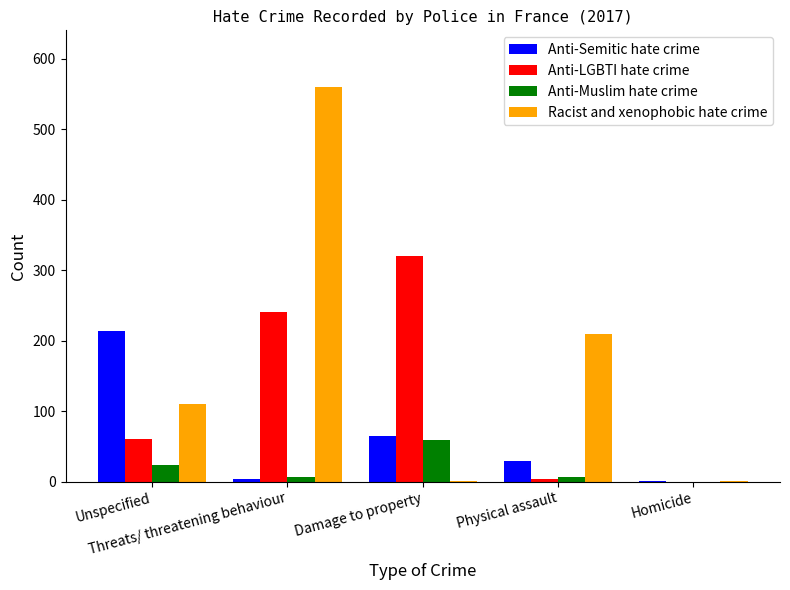

How many groups of bars are there?

5